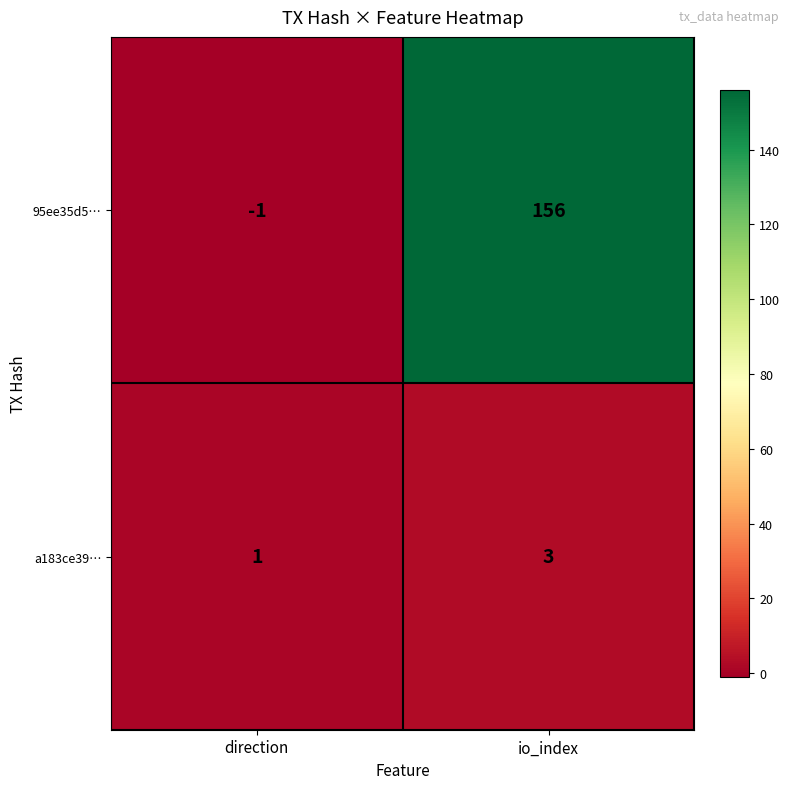

Rank the series by their average value, from highest to lowest.

95ee35d5…, a183ce39…